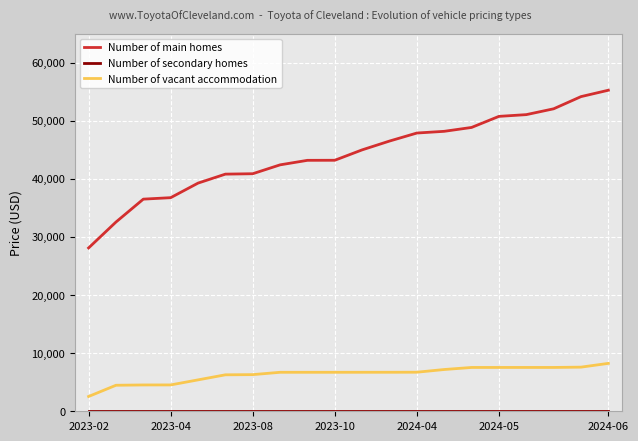

What is the maximum value for Number of main homes?

55239